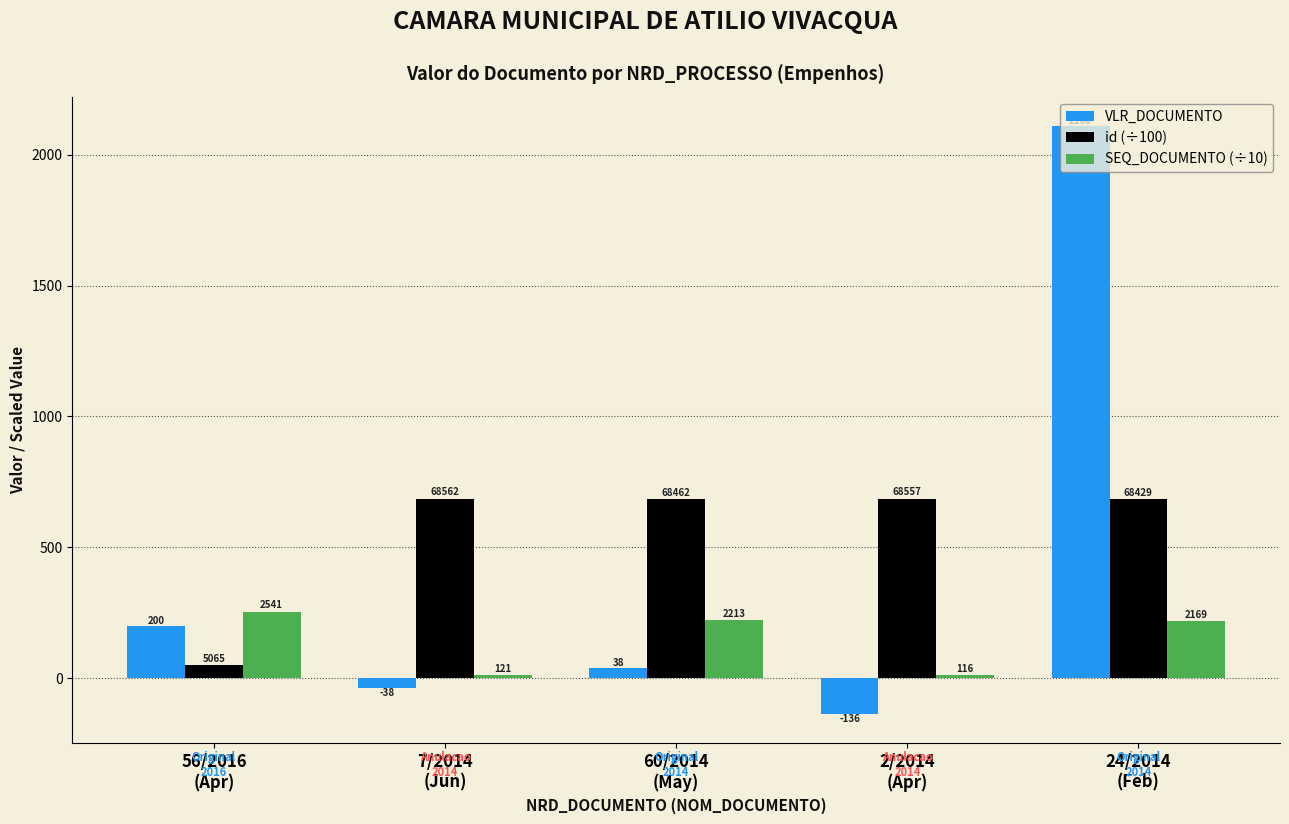

What is the maximum value shown in the chart?

2108.0